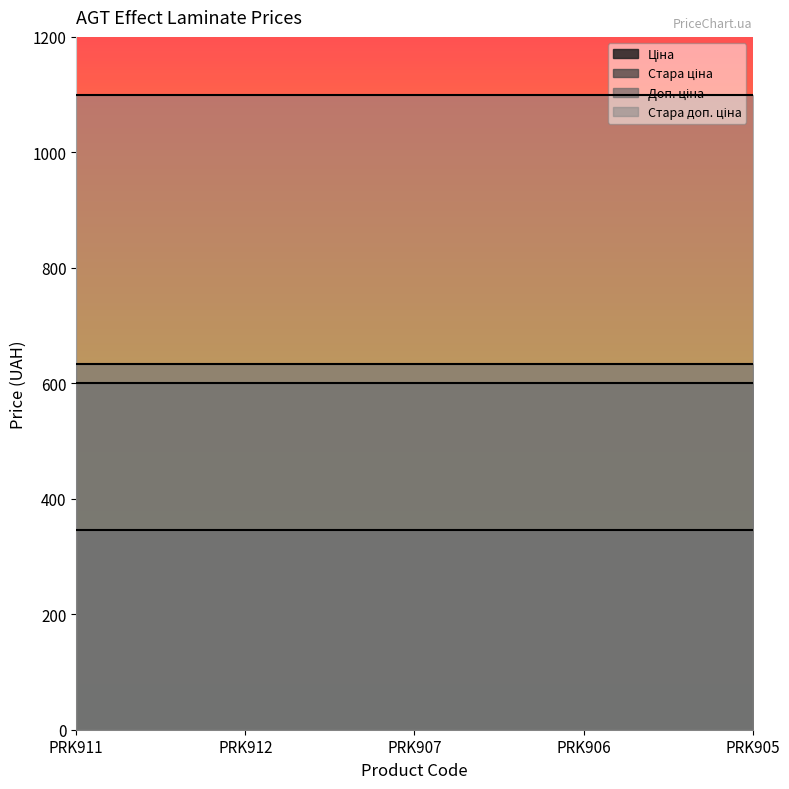

Count the number of data series in this chart.

4